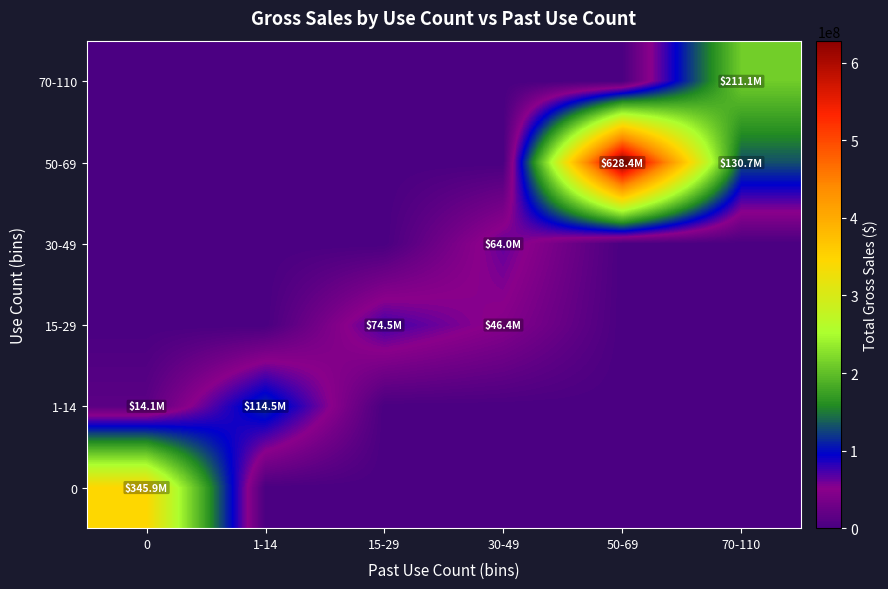

Which series changed the most between 50-69 and 70-110?

50-69